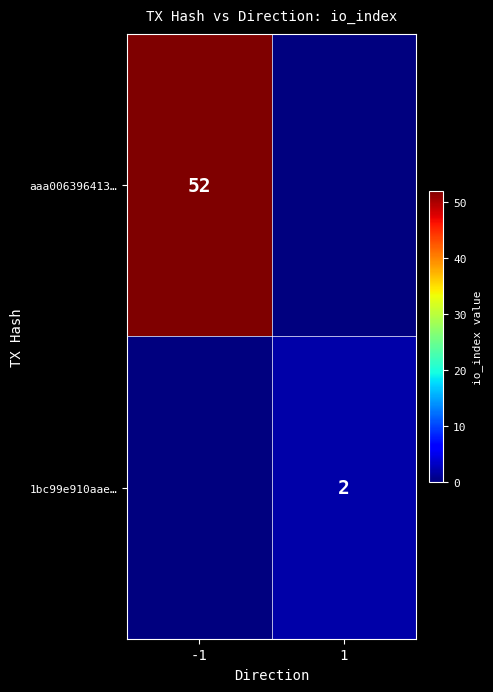

The aaa006396413… series shows 52 at -1. True or false?

True